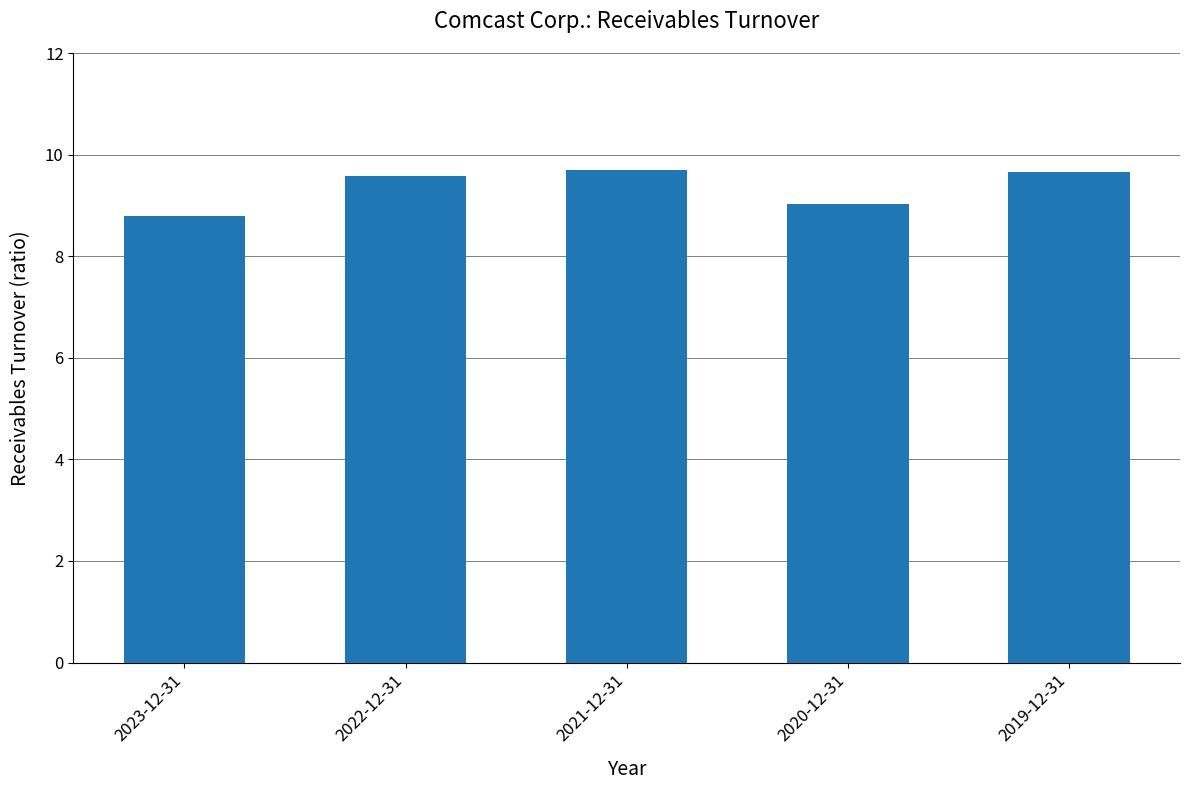

Reading left to right, list all the values displayed in this chart.

8.8	9.6	9.7	9.0	9.7